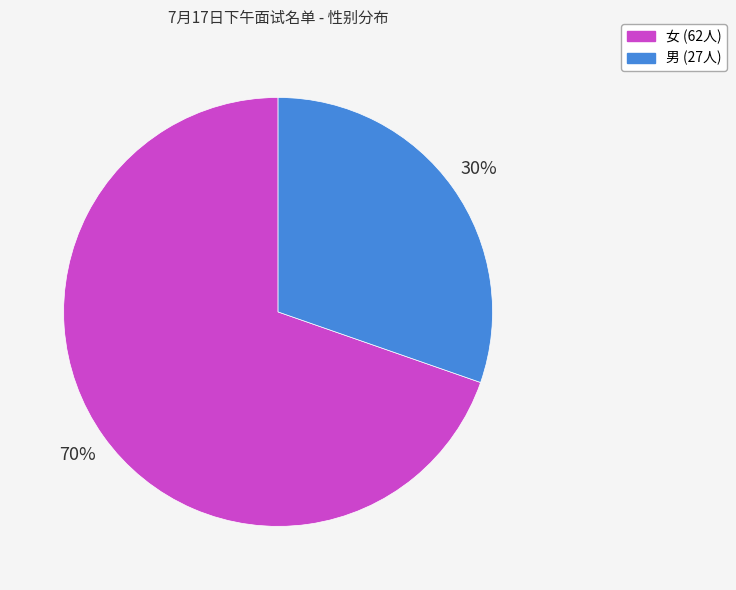

Count the number of slices in the pie.

2